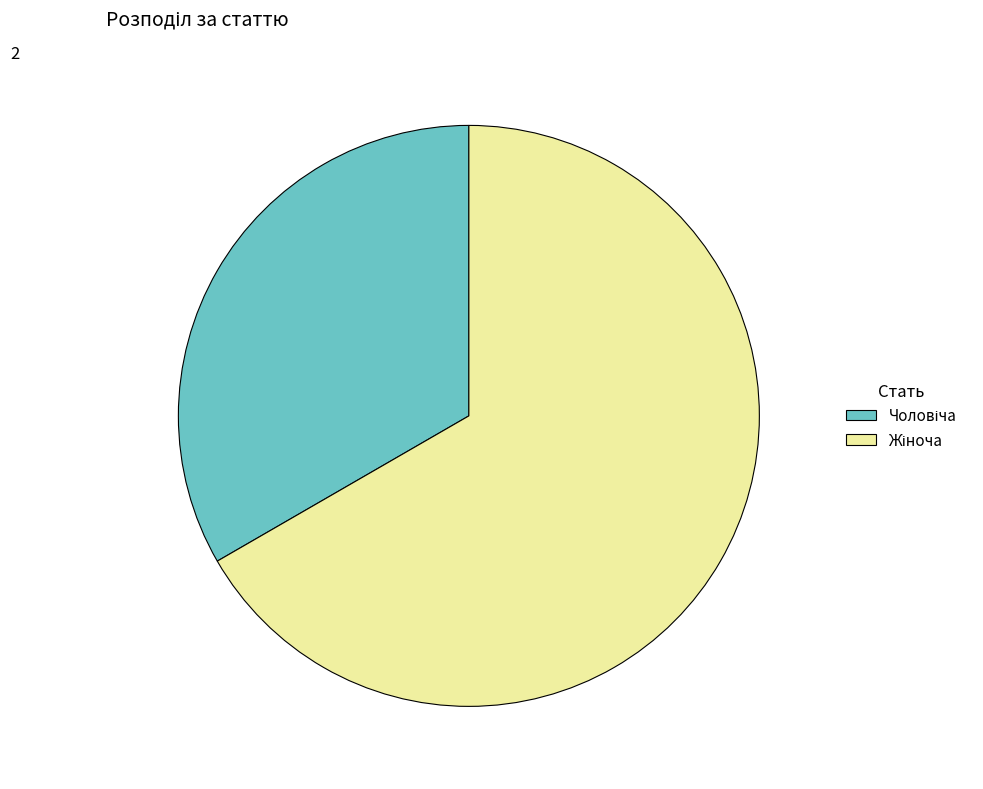

How many slices are in this pie chart?

2